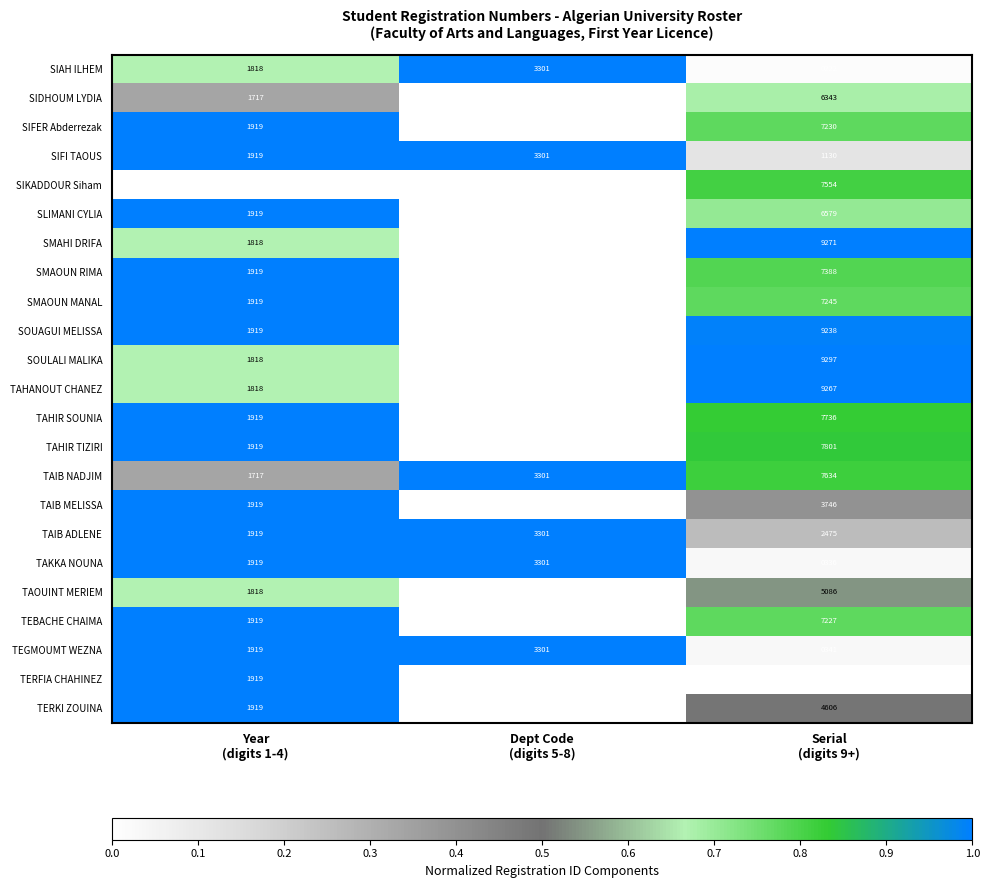

Count the number of categories in the chart.

3